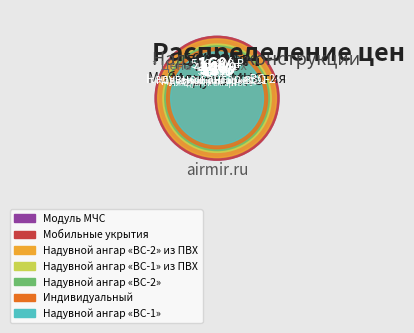

To the nearest percent, what portion does 373 represent?

16%